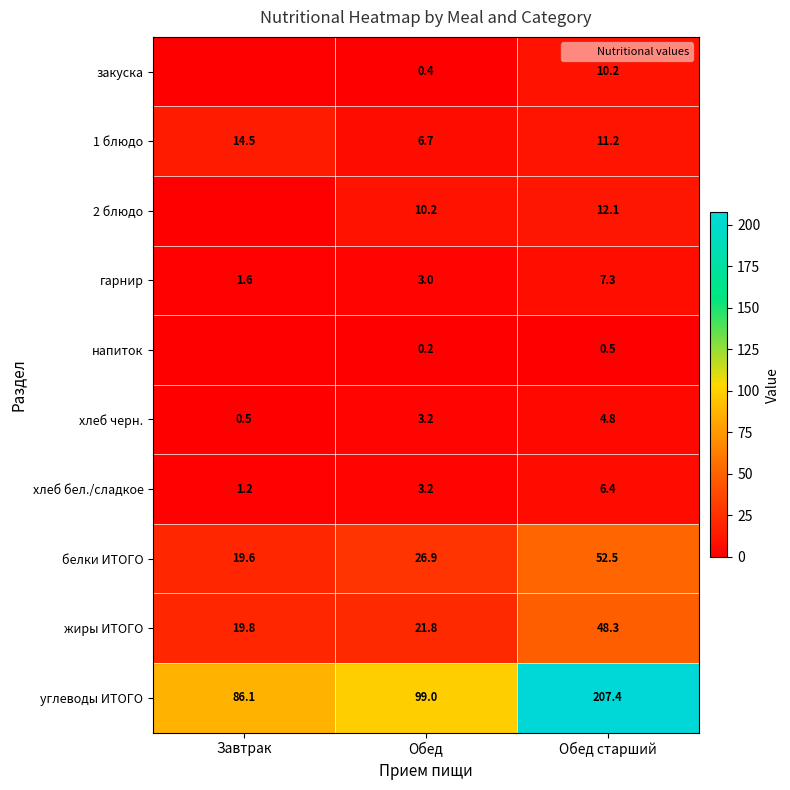

At which category is the sum across all series the highest?

Обед старший